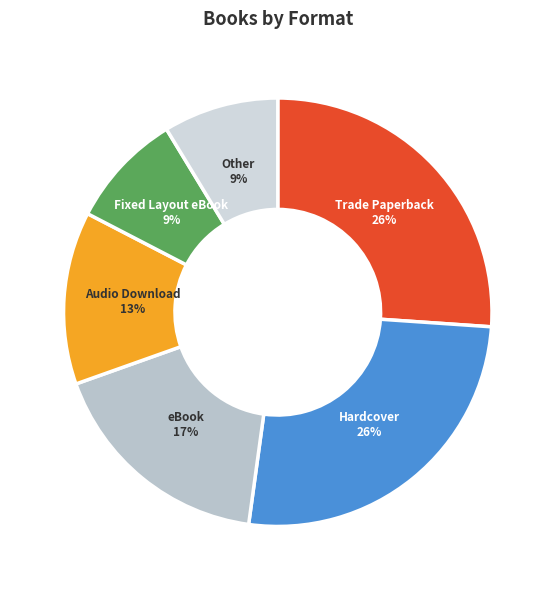

To the nearest percent, what is the difference between the largest and smallest slice percentages?

17%